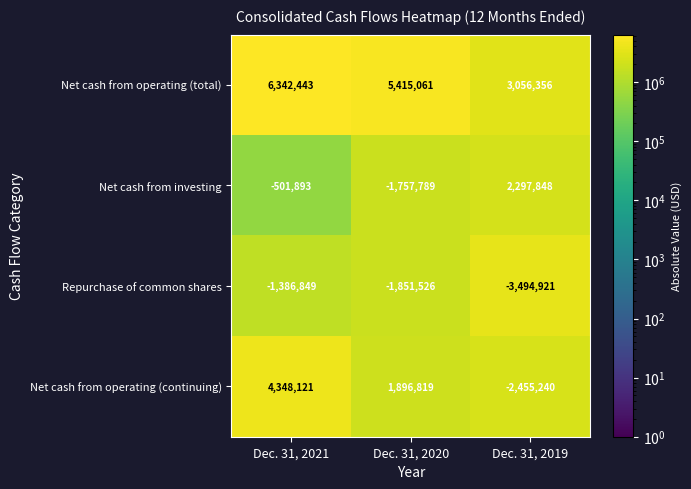

The Repurchase of common shares series shows -2130919 at Dec. 31, 2019. True or false?

False